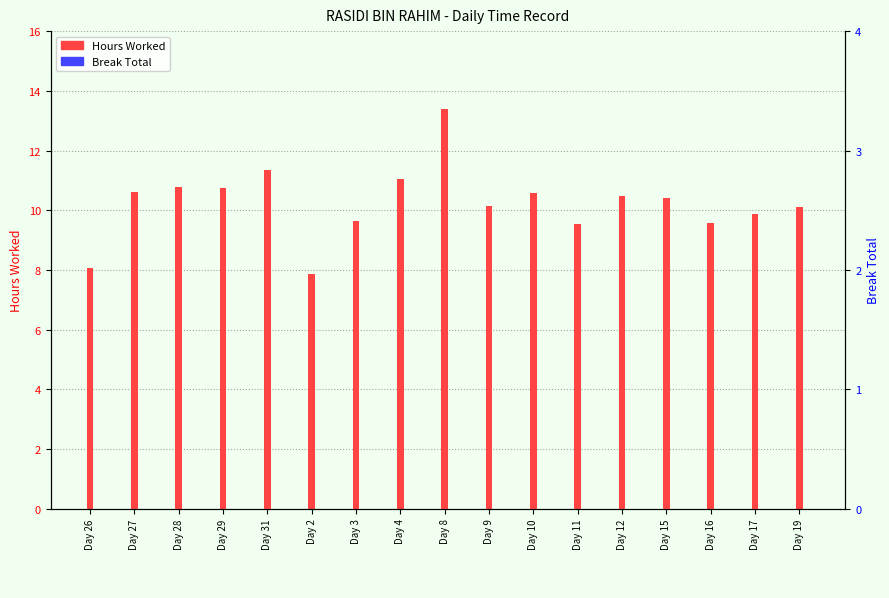

Rank the categories by Break Total value from highest to lowest.

Day 26, Day 27, Day 28, Day 29, Day 31, Day 2, Day 3, Day 4, Day 8, Day 9, Day 10, Day 11, Day 12, Day 15, Day 16, Day 17, Day 19